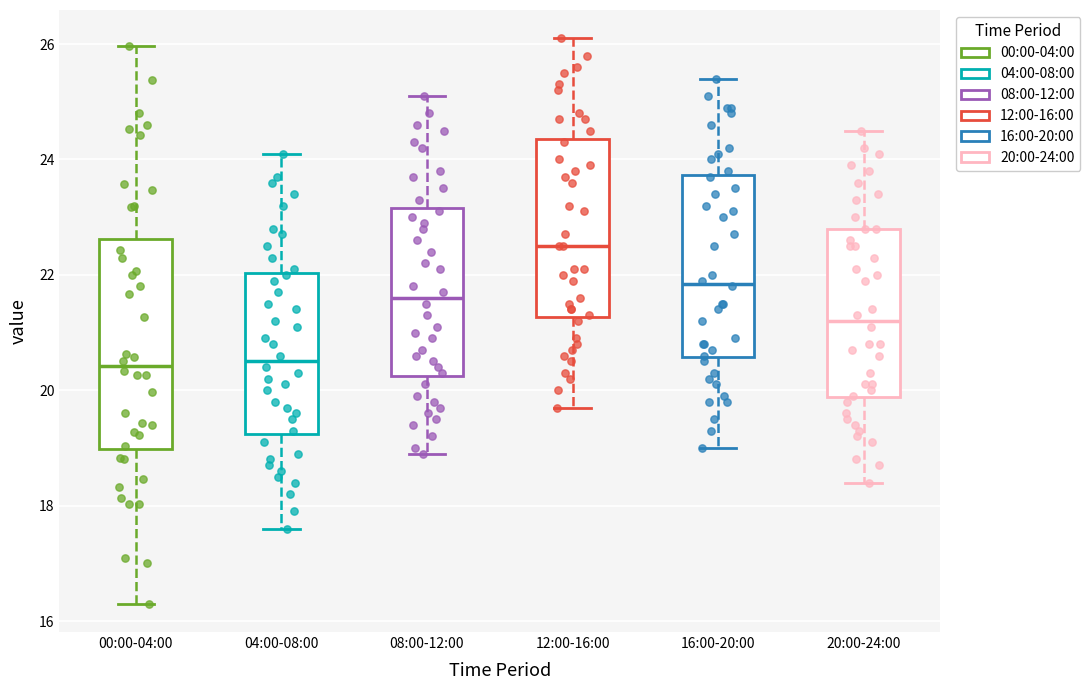

Reading left to right, read every box against the y-axis: the position of its median line, the range the box covers, and the ends of its whiskers. The values are not printed on the chart, so give them approximately, as read against the axis.

00:00-04:00: median 20.4, box 19.0 to 22.6, whiskers 16.4 to 26.0
04:00-08:00: median 20.6, box 19.2 to 22.0, whiskers 17.6 to 24.2
08:00-12:00: median 21.6, box 20.2 to 23.2, whiskers 19.0 to 25.2
12:00-16:00: median 22.6, box 21.2 to 24.4, whiskers 19.8 to 26.2
16:00-20:00: median 21.8, box 20.6 to 23.8, whiskers 19.0 to 25.4
20:00-24:00: median 21.2, box 19.8 to 22.8, whiskers 18.4 to 24.6